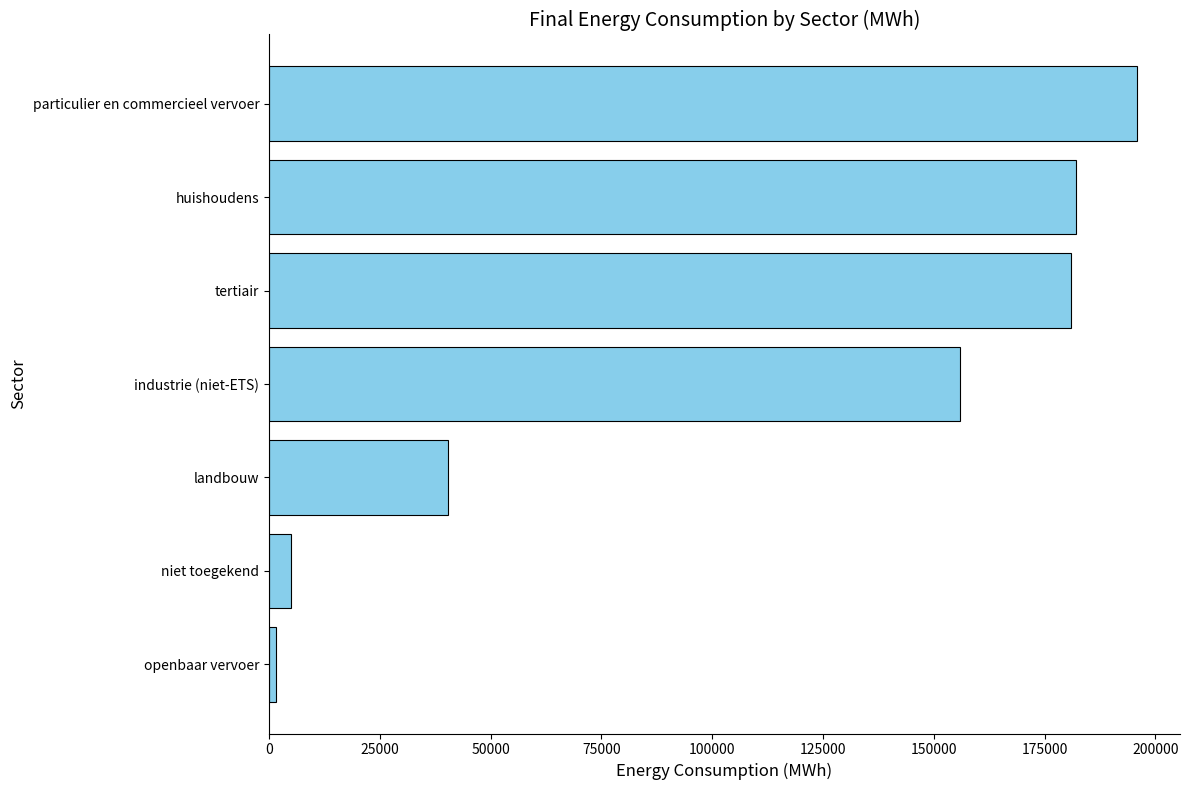

What is the difference between the values at landbouw and huishoudens?

141662.0